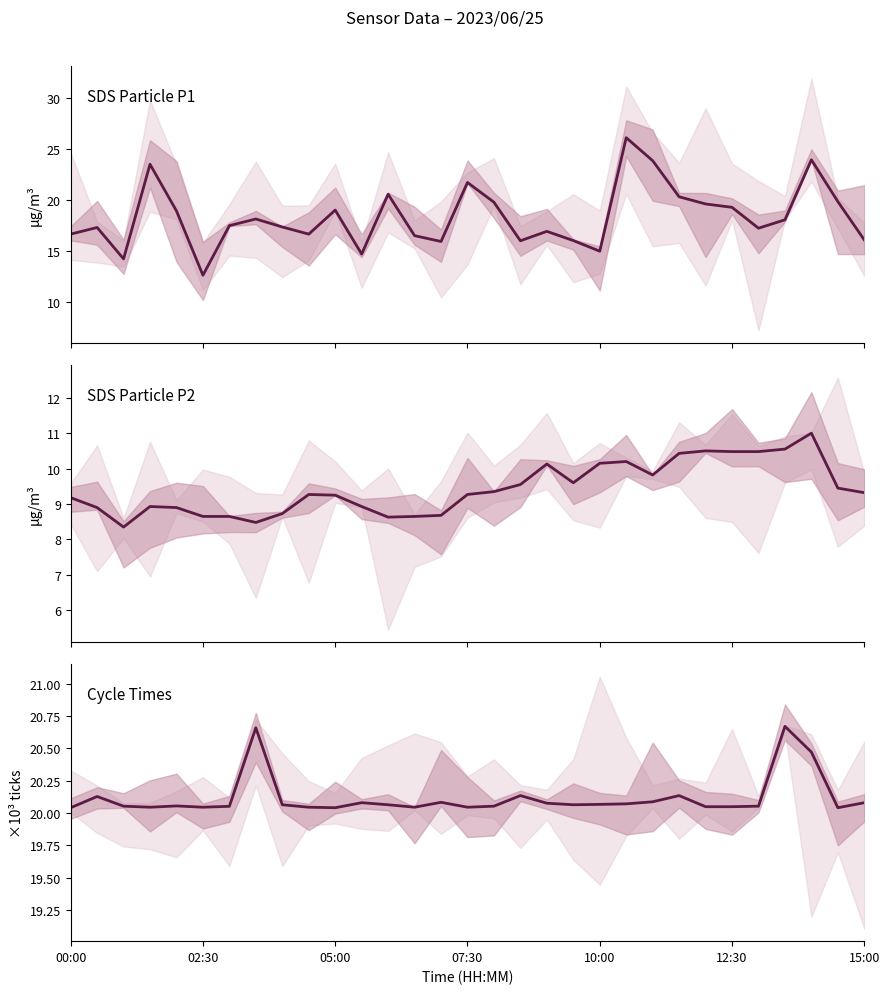

Is the value of SDS_P2 at 11 greater than the value of SDS_P1 at 30?

No